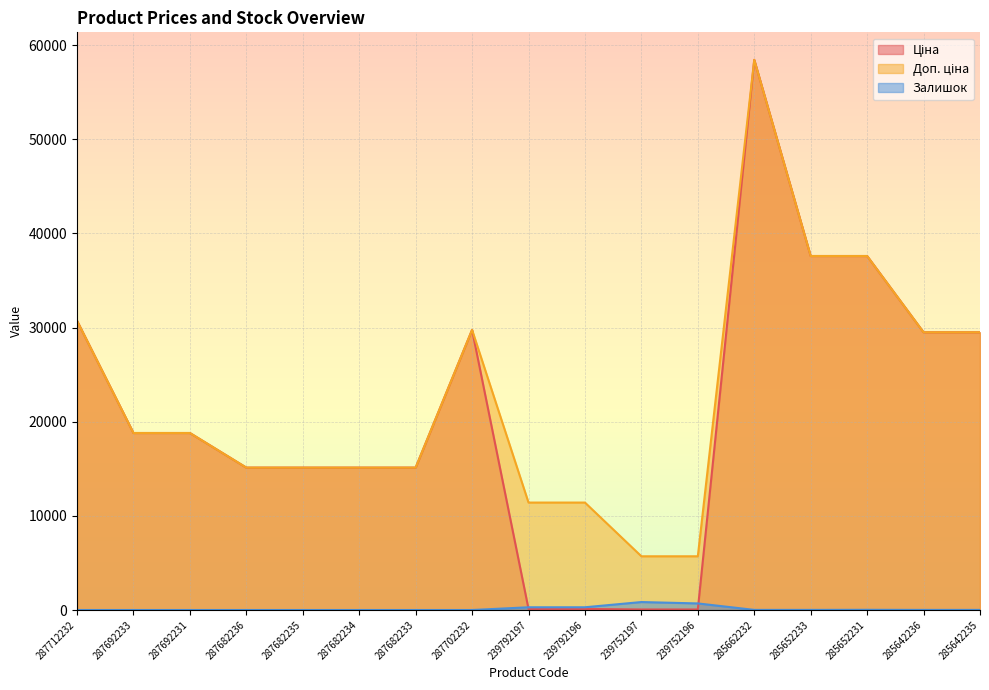

Where is Ціна nearest to the value 29241?

285642236